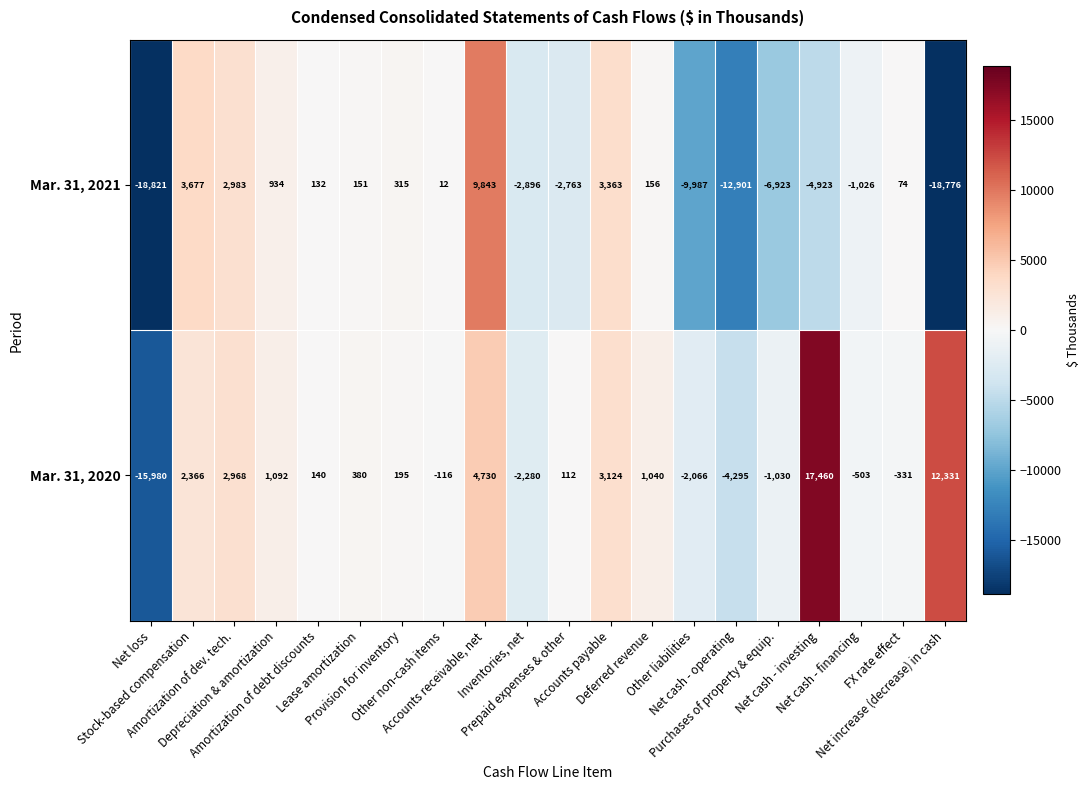

Which series has the widest spread of values?

Mar. 31, 2020